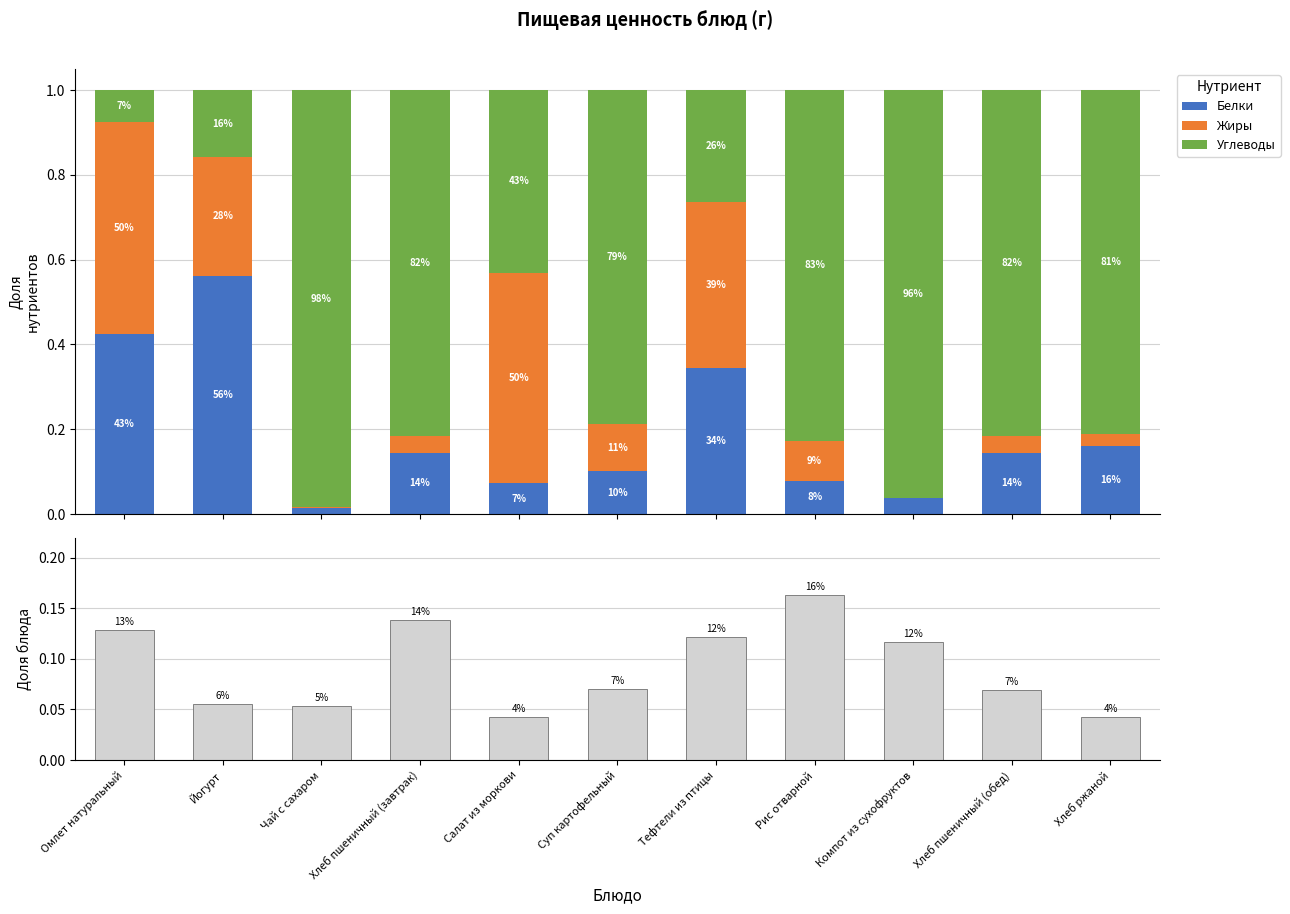

Which category has the lowest value in the Белки series?

Чай с сахаром